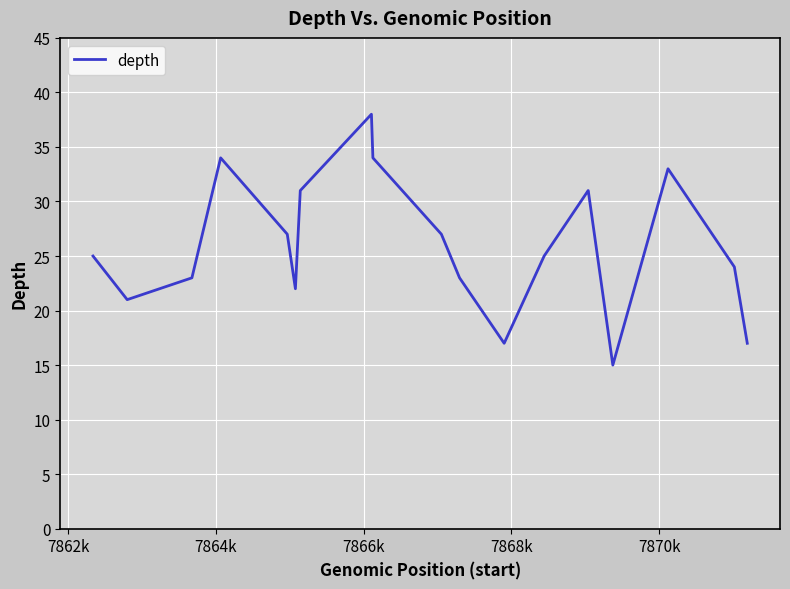

How many lines are shown in the chart?

1